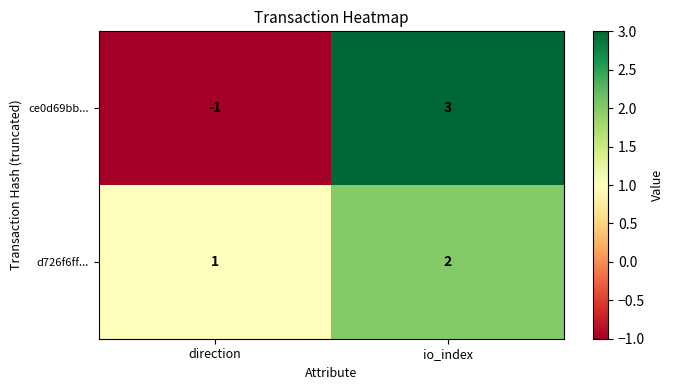

Which series has the largest total across all categories?

d726f6ff...